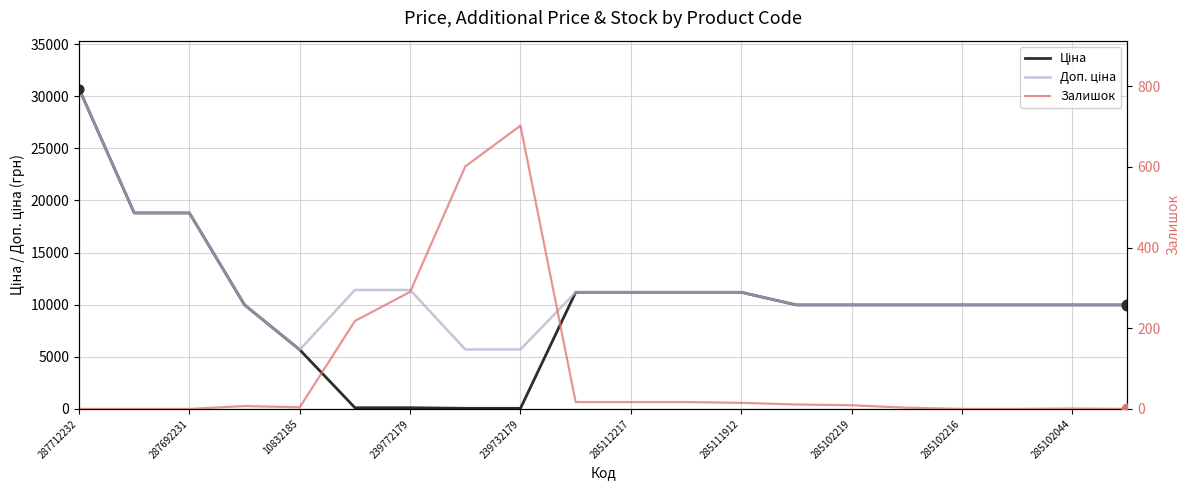

At how many categories does at least one series exceed 10306?

9